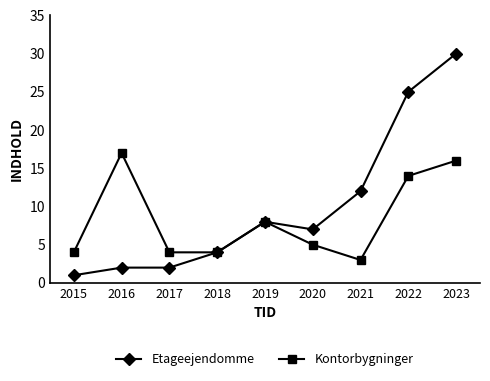

Reading right to left, list all the values displayed in this chart.

Etageejendomme: 30	25	12	7	8	4	2	2	1
Kontorbygninger: 16	14	3	5	8	4	4	17	4